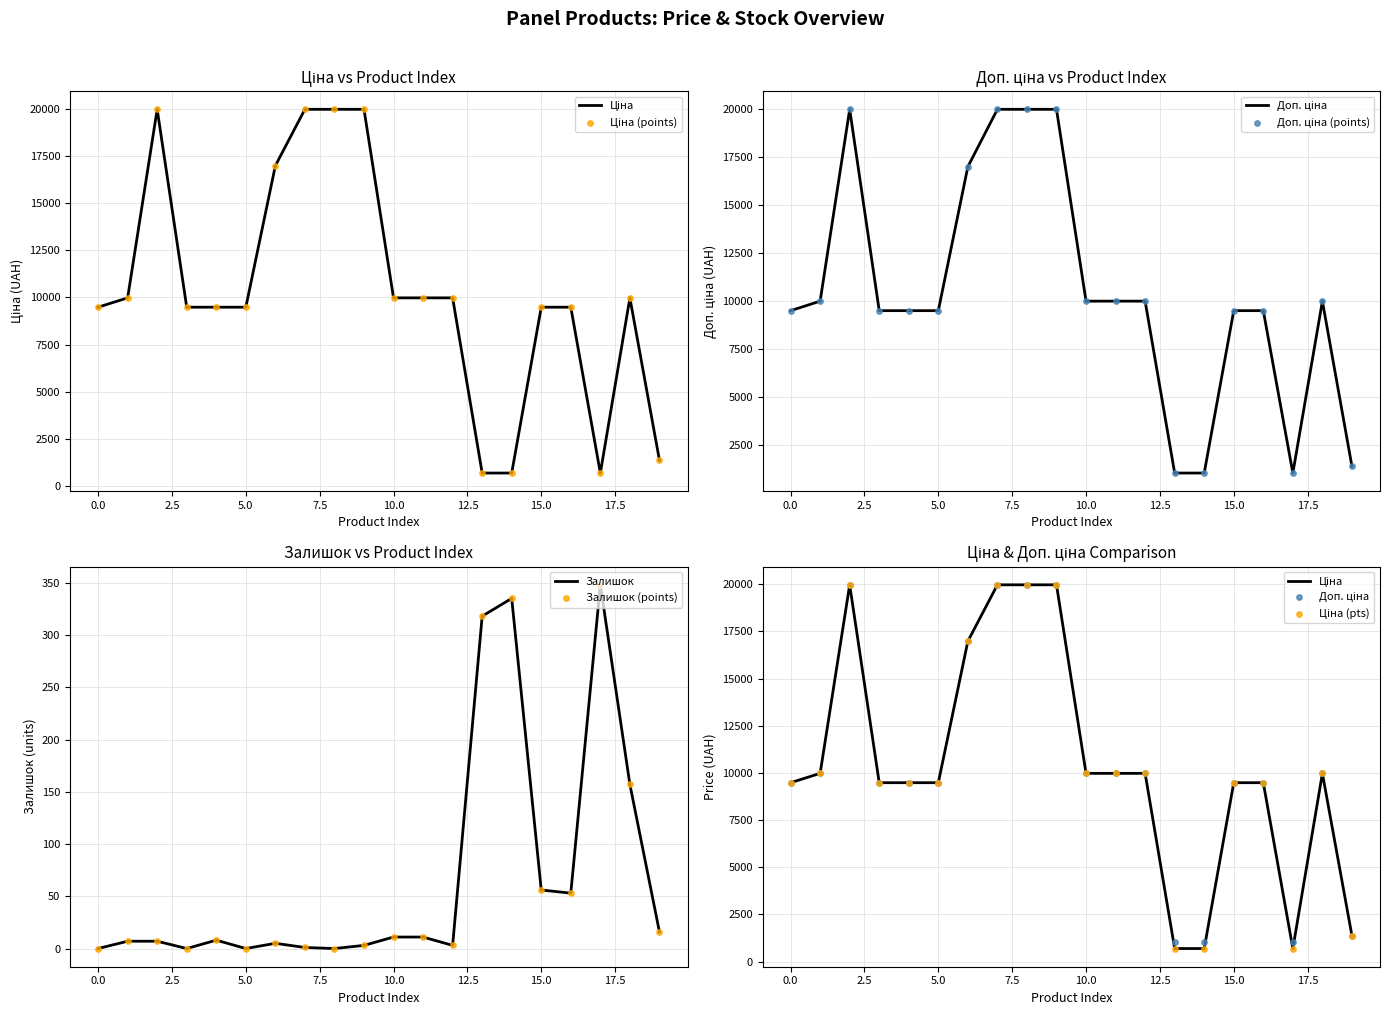

At how many categories does at least one series exceed 10170?

5